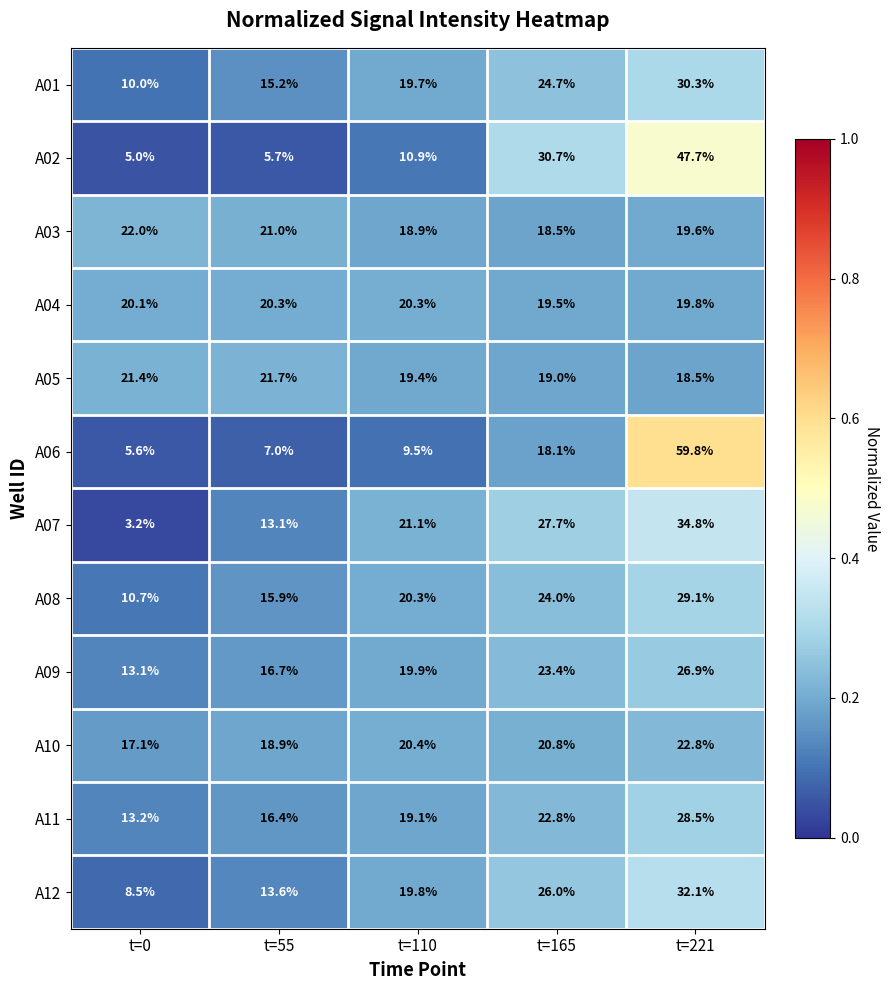

Is the value of A09 at t=221 greater than the value of A06 at t=55?

Yes